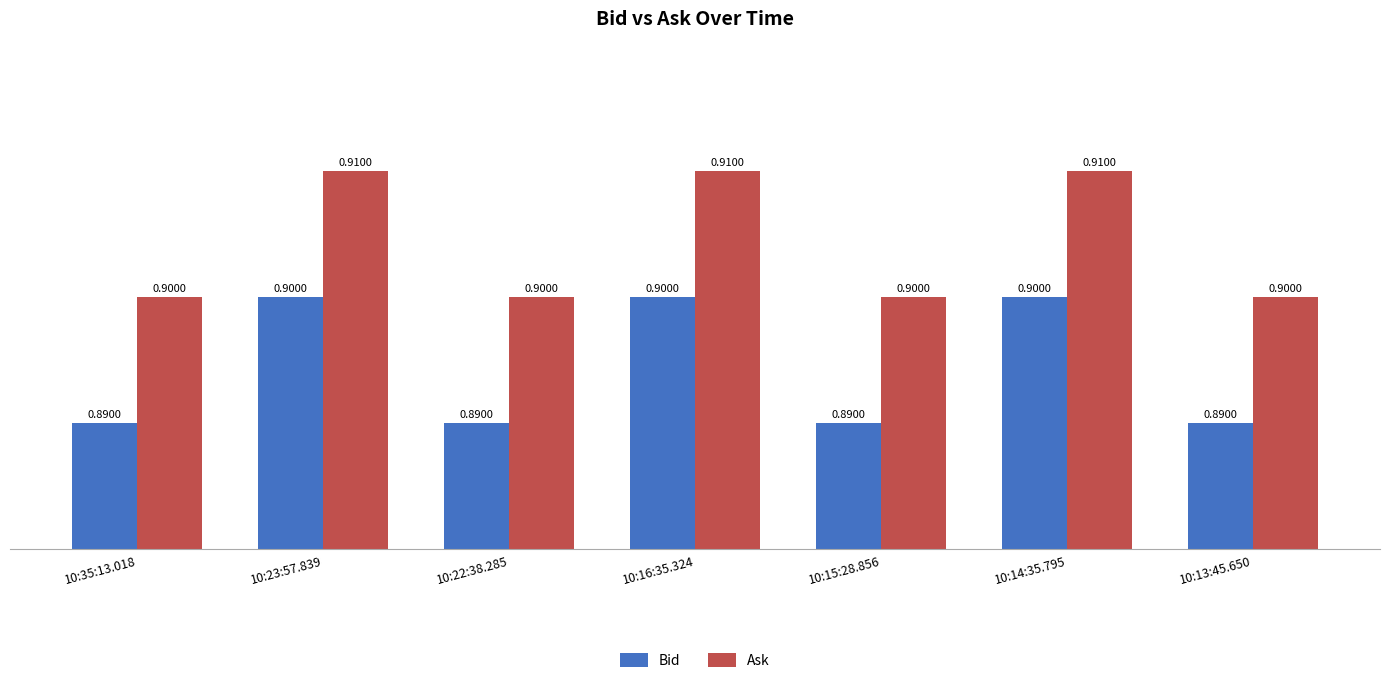

How many Ask values are between 0 and 1?

7